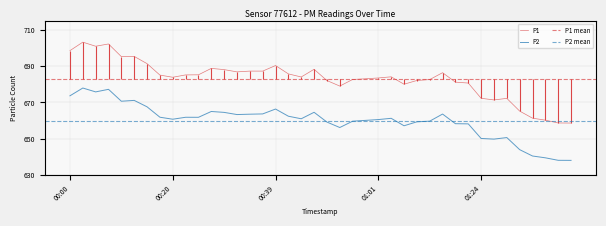

True or false: P2 has more than 0 interior local peaks.

True